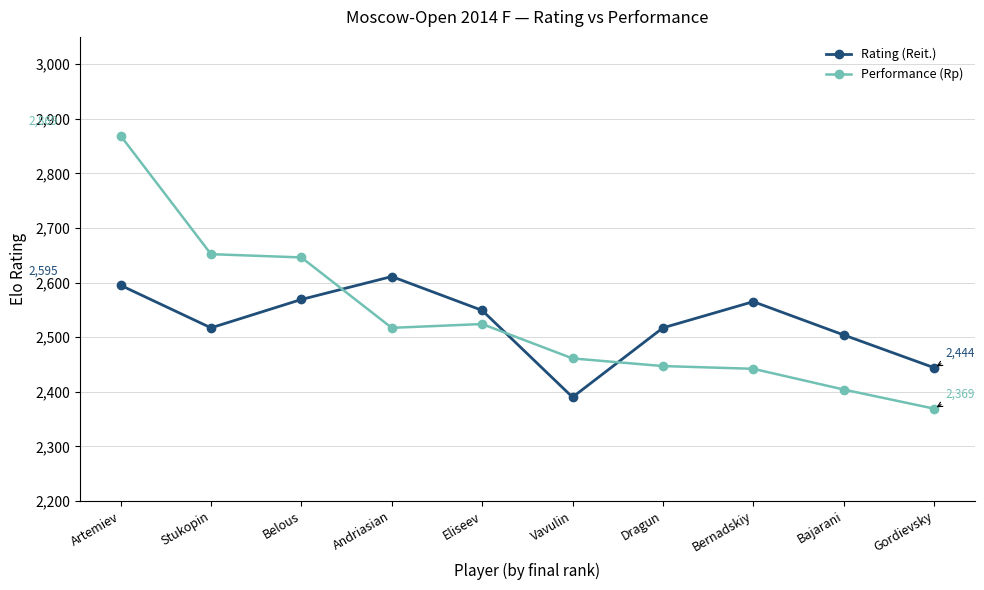

Is it true that Performance (Rp) equals 2404 at Bajarani?

True